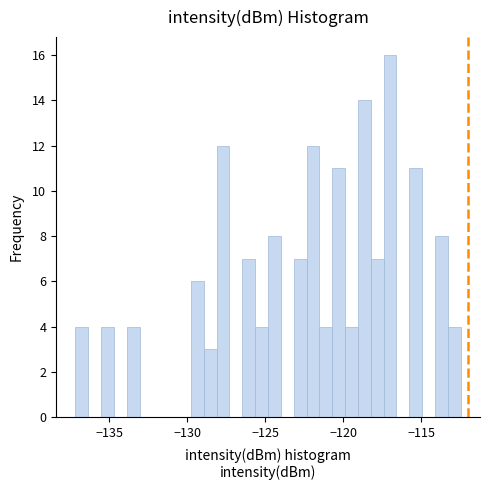

Read against the x-axis, roughly where is the centre of the tallest bar?

-117.0